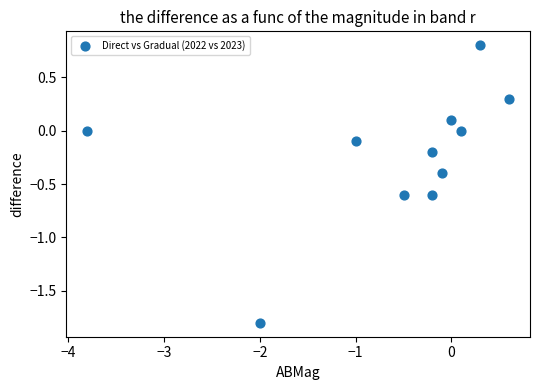

What is the range of Y values (max minus min)?

2.6